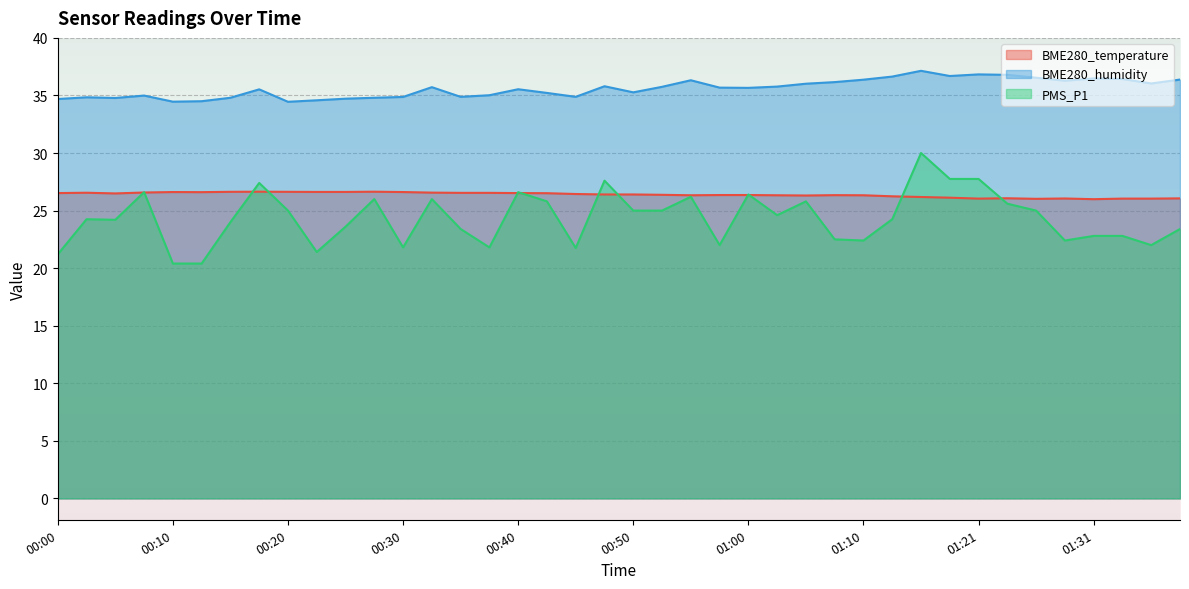

Between 01:13 and 01:21, which series saw the biggest shift?

PMS_P1